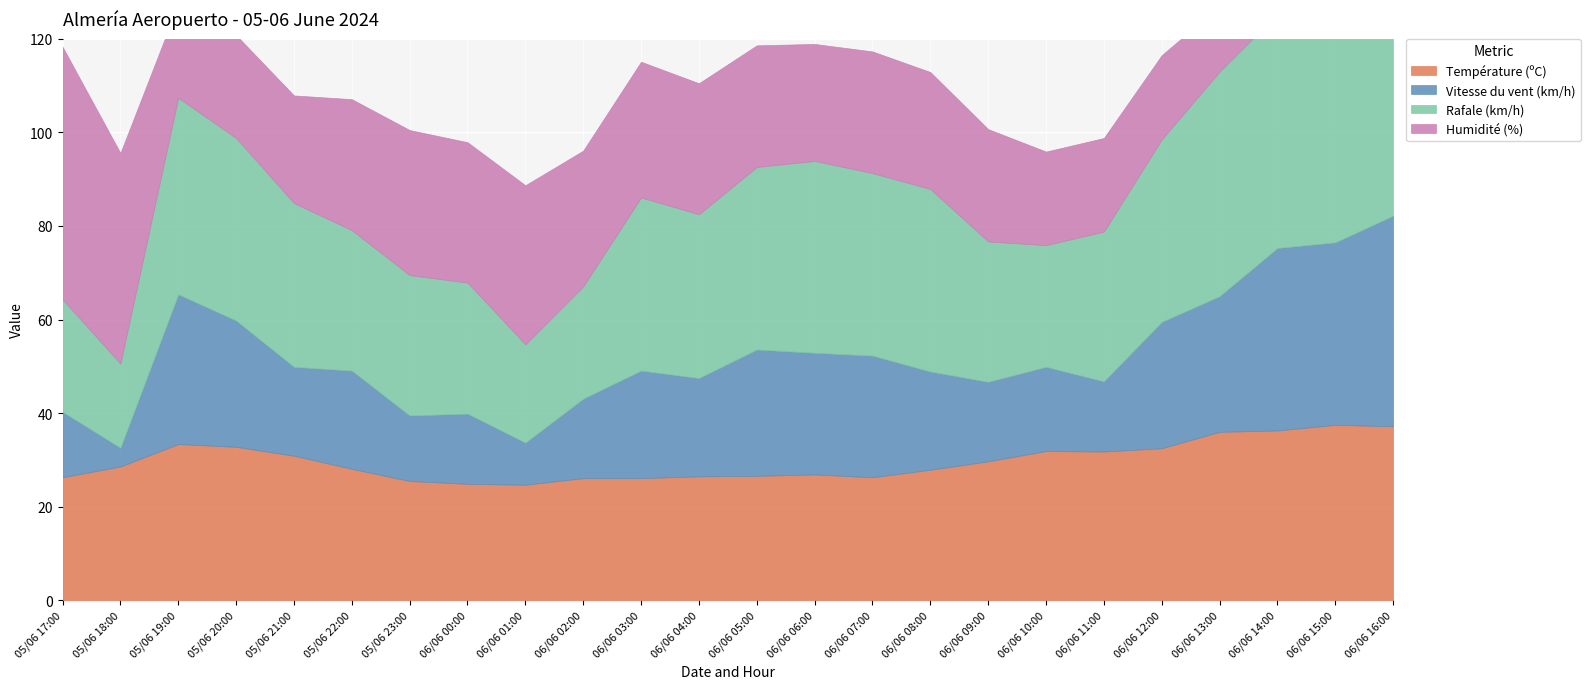

Reading left to right, extract all data points from this chart.

Température (ºC): 05/06 17:00=26.3	05/06 18:00=28.6	05/06 19:00=33.4	05/06 20:00=32.8	05/06 21:00=30.9	05/06 22:00=28.1	05/06 23:00=25.5	06/06 00:00=24.9	06/06 01:00=24.7	06/06 02:00=26.1	06/06 03:00=26.1	06/06 04:00=26.5	06/06 05:00=26.6	06/06 06:00=26.9	06/06 07:00=26.3	06/06 08:00=27.9	06/06 09:00=29.7	06/06 10:00=31.9	06/06 11:00=31.8	06/06 12:00=32.5	06/06 13:00=36.0	06/06 14:00=36.3	06/06 15:00=37.5	06/06 16:00=37.2
Vitesse du vent (km/h): 05/06 17:00=14.0	05/06 18:00=4.0	05/06 19:00=32.0	05/06 20:00=27.0	05/06 21:00=19.0	05/06 22:00=21.0	05/06 23:00=14.0	06/06 00:00=15.0	06/06 01:00=9.0	06/06 02:00=17.0	06/06 03:00=23.0	06/06 04:00=21.0	06/06 05:00=27.0	06/06 06:00=26.0	06/06 07:00=26.0	06/06 08:00=21.0	06/06 09:00=17.0	06/06 10:00=18.0	06/06 11:00=15.0	06/06 12:00=27.0	06/06 13:00=29.0	06/06 14:00=39.0	06/06 15:00=39.0	06/06 16:00=45.0
Rafale (km/h): 05/06 17:00=24.0	05/06 18:00=18.0	05/06 19:00=42.0	05/06 20:00=39.0	05/06 21:00=35.0	05/06 22:00=30.0	05/06 23:00=30.0	06/06 00:00=28.0	06/06 01:00=21.0	06/06 02:00=24.0	06/06 03:00=37.0	06/06 04:00=35.0	06/06 05:00=39.0	06/06 06:00=41.0	06/06 07:00=39.0	06/06 08:00=39.0	06/06 09:00=30.0	06/06 10:00=26.0	06/06 11:00=32.0	06/06 12:00=39.0	06/06 13:00=48.0	06/06 14:00=50.0	06/06 15:00=54.0	06/06 16:00=65.0
Humidité (%): 05/06 17:00=54.0	05/06 18:00=45.0	05/06 19:00=20.0	05/06 20:00=22.0	05/06 21:00=23.0	05/06 22:00=28.0	05/06 23:00=31.0	06/06 00:00=30.0	06/06 01:00=34.0	06/06 02:00=29.0	06/06 03:00=29.0	06/06 04:00=28.0	06/06 05:00=26.0	06/06 06:00=25.0	06/06 07:00=26.0	06/06 08:00=25.0	06/06 09:00=24.0	06/06 10:00=20.0	06/06 11:00=20.0	06/06 12:00=18.0	06/06 13:00=14.0	06/06 14:00=14.0	06/06 15:00=13.0	06/06 16:00=13.0